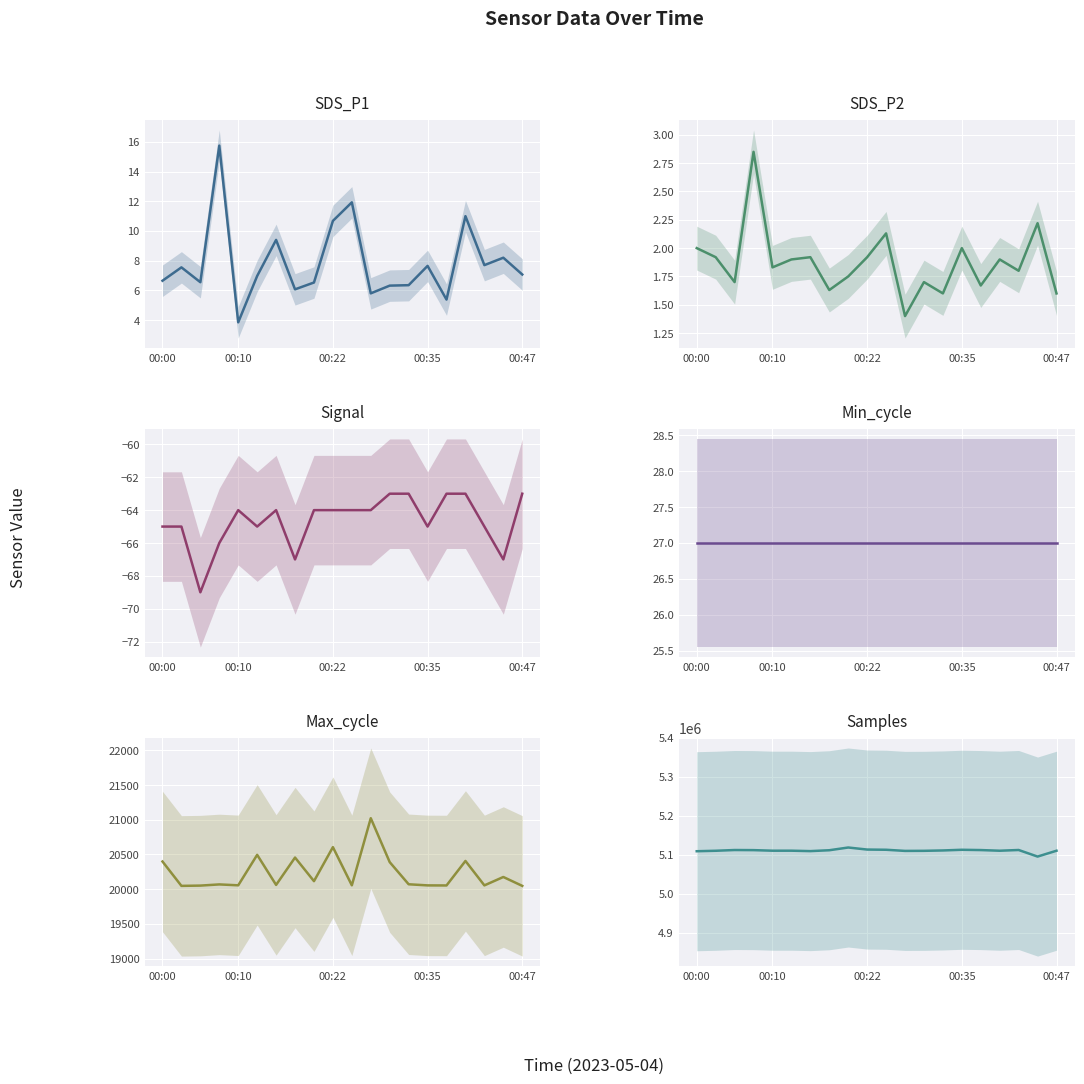

At which category is the sum across all series the highest?

8